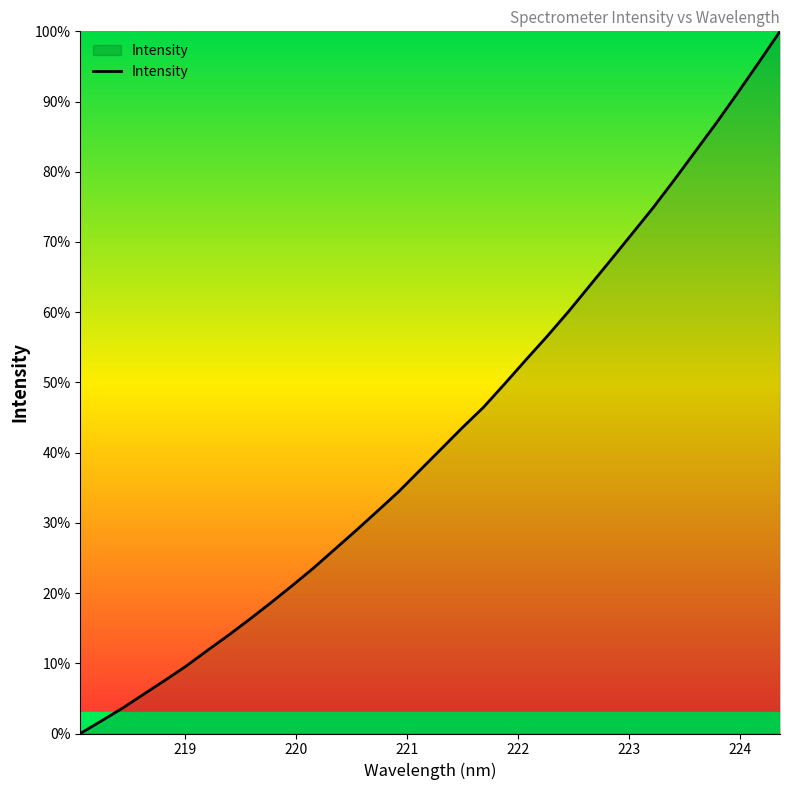

What is the maximum value shown in the chart?

100.0